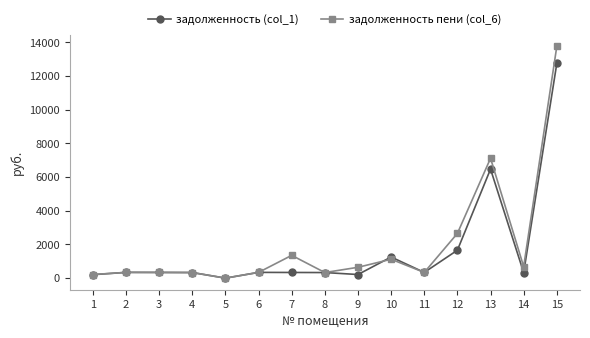

Rank the series by their maximum value, from lowest to highest.

задолженность (col_1), задолженность пени (col_6)